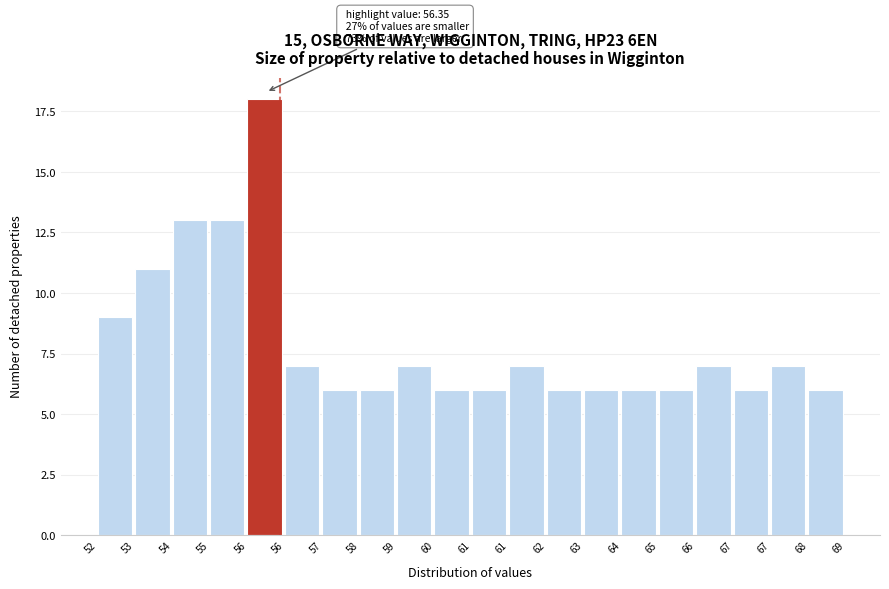

How many bars are there in total?

20